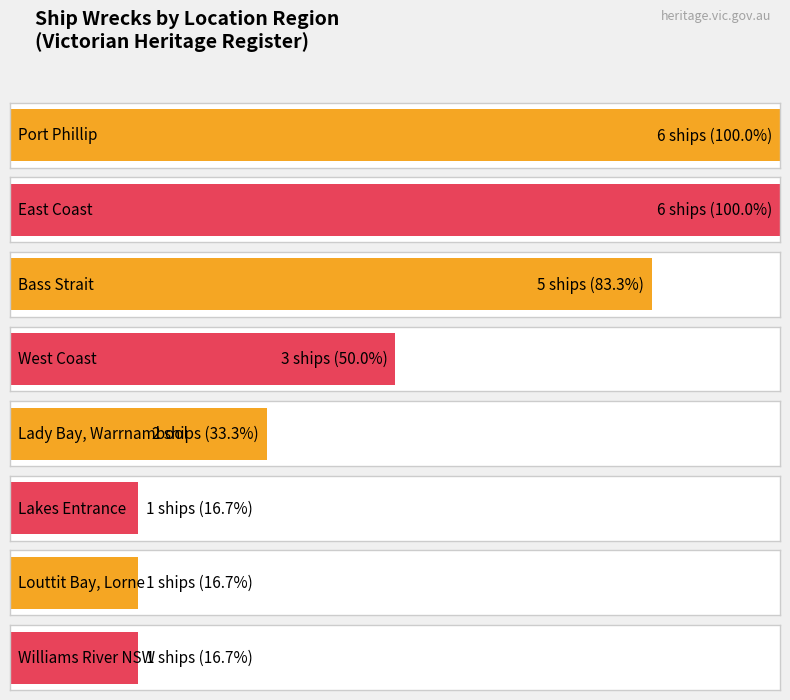

Reading left to right, what are all the values shown in this chart?

Port Phillip=6	East Coast=6	Bass Strait=5	West Coast=3	Lady Bay, Warrnambool=2	Lakes Entrance=1	Louttit Bay, Lorne=1	Williams River NSW=1